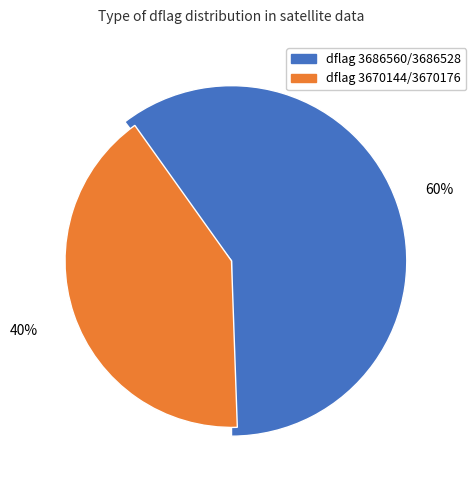

True or false: 3686528 accounts for 16% of the total.

False